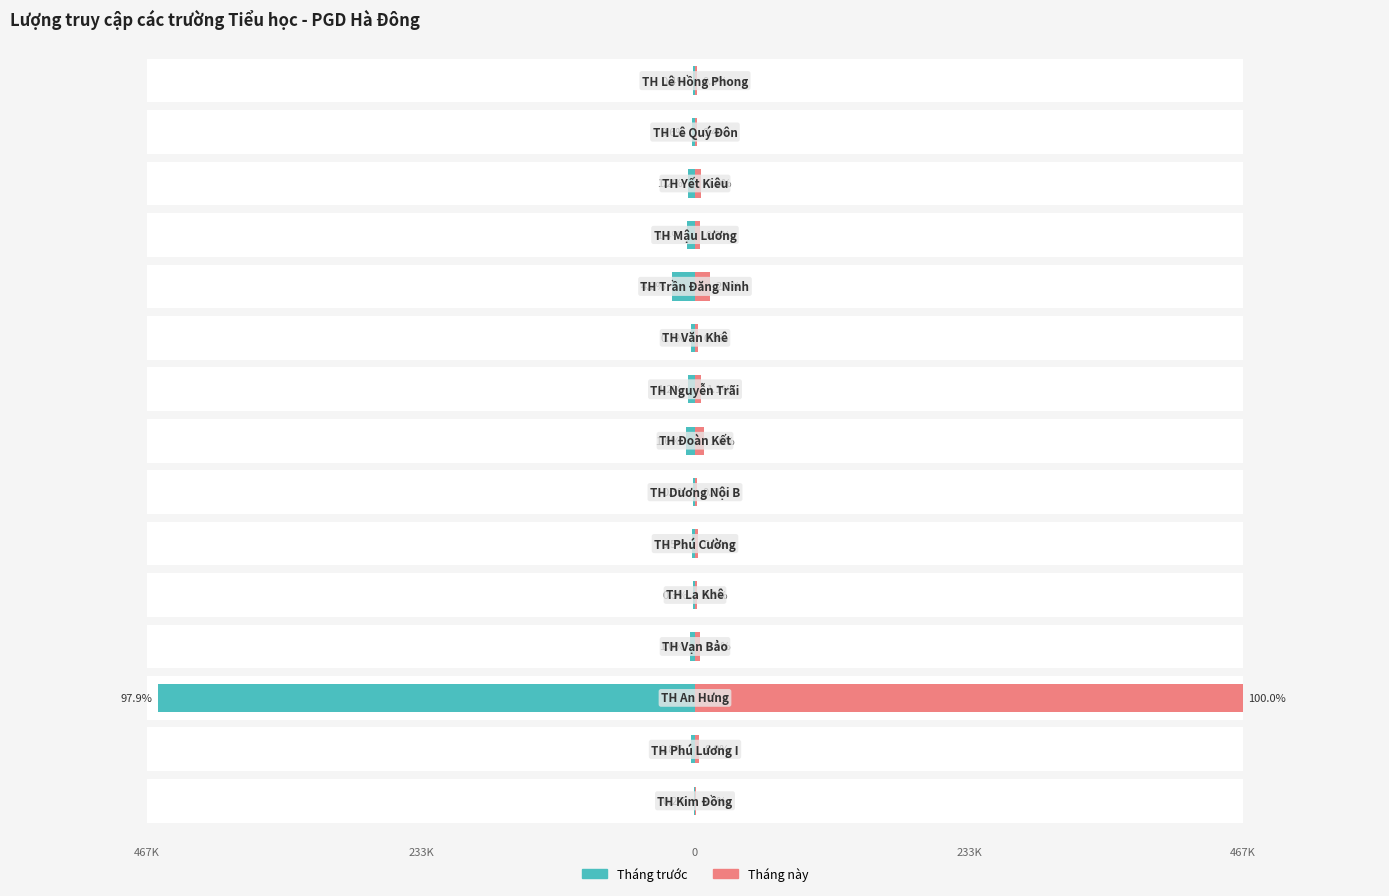

Which series has the largest total across all categories?

Tháng trước